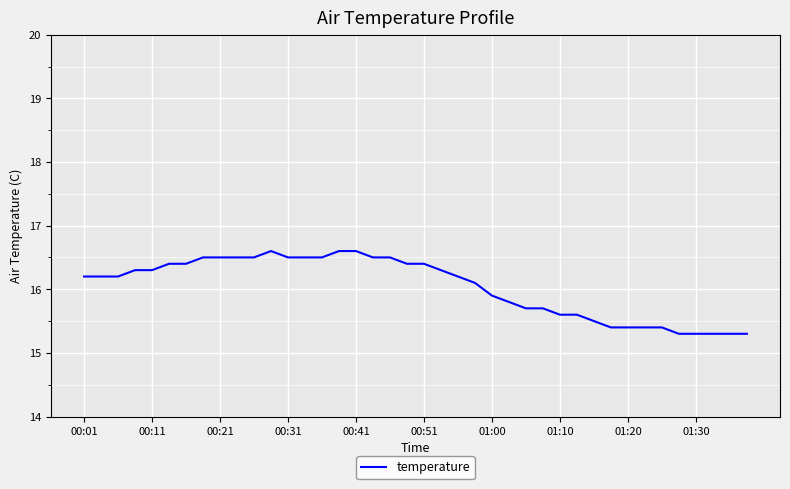

What is the smallest value displayed?

15.3